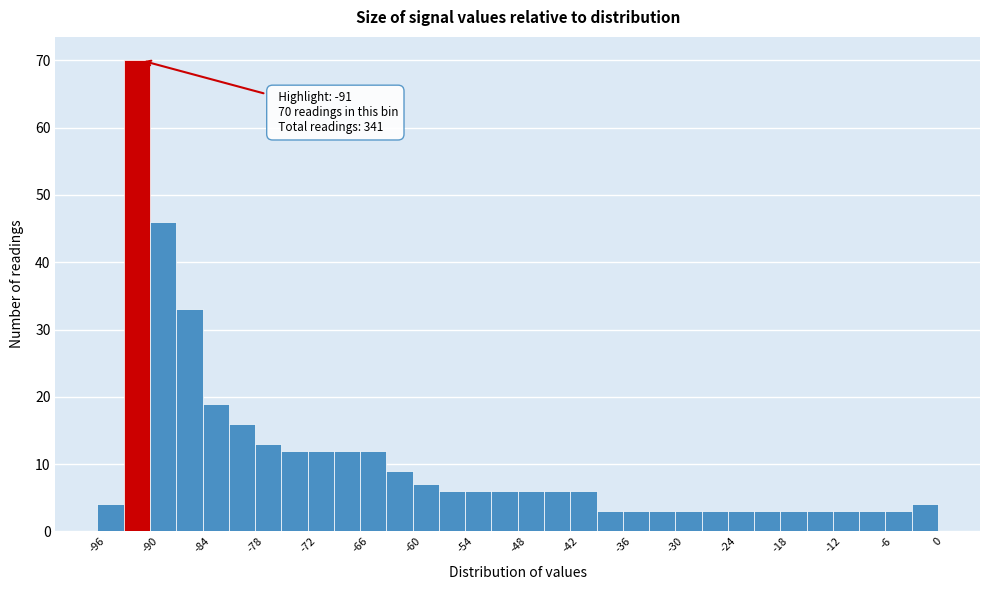

Around what value on the x-axis is the tallest bar? Give the approximate position of its centre, as read against the axis.

-91